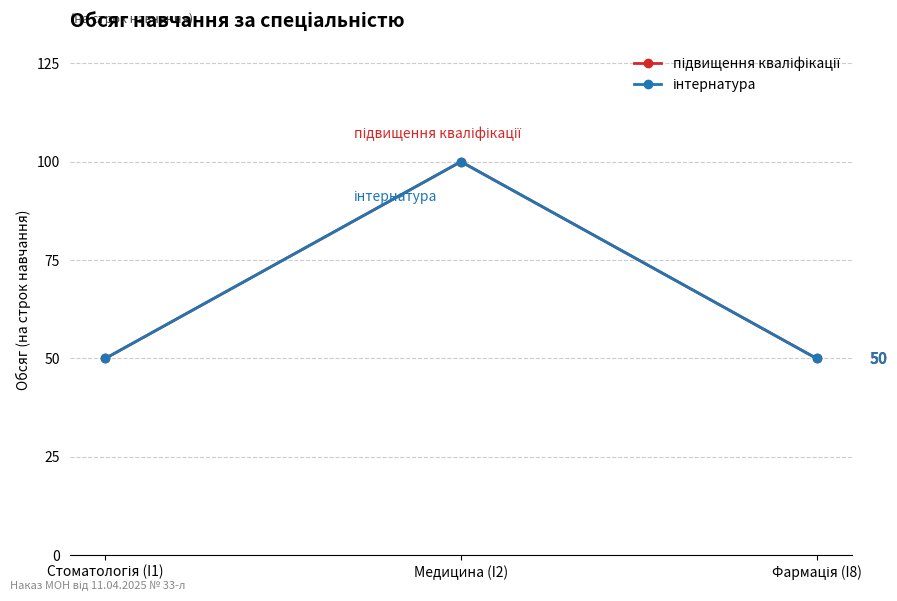

Count the інтернатура values in the range 50 to 100.

3